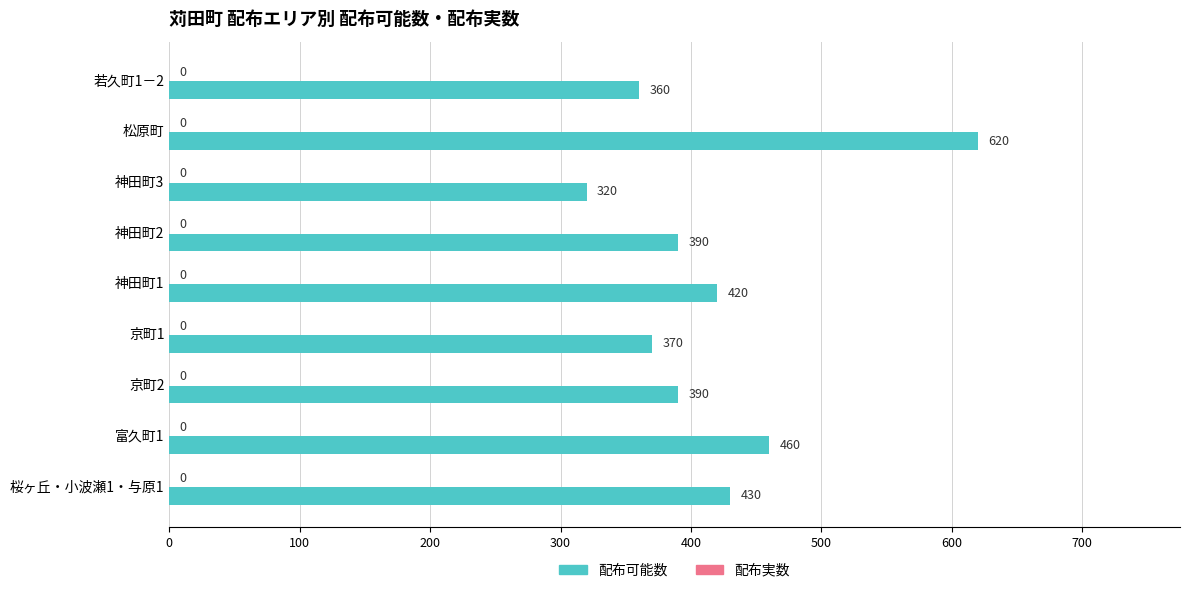

The chart shows a value of 390 at 神田町2. True or false?

True